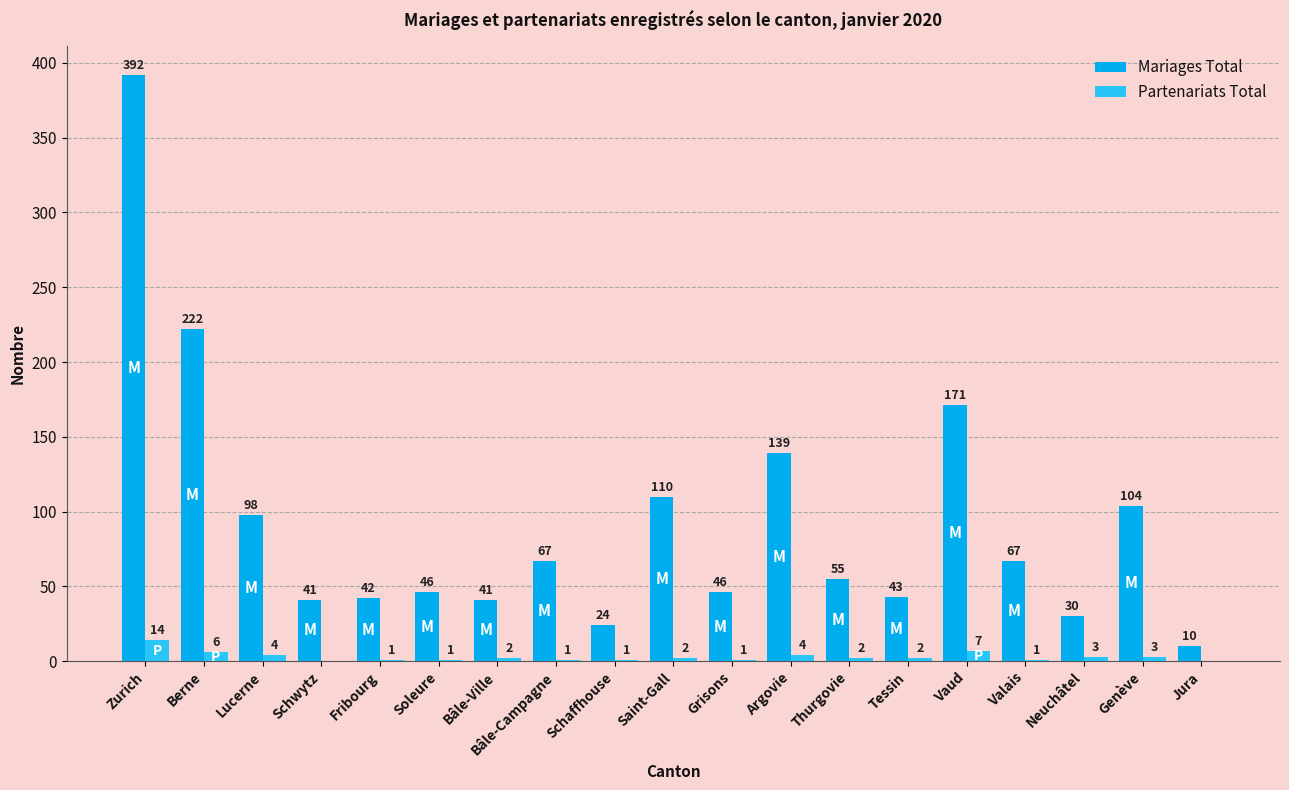

At which label does Mariages Total reach its peak?

Zurich